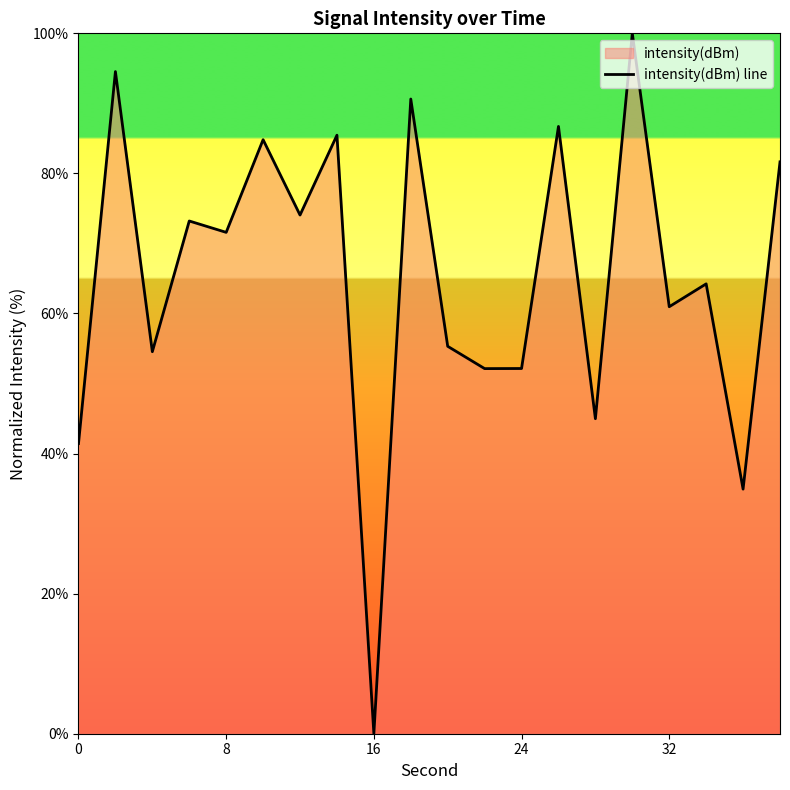

Does the chart have visible grid lines?

No